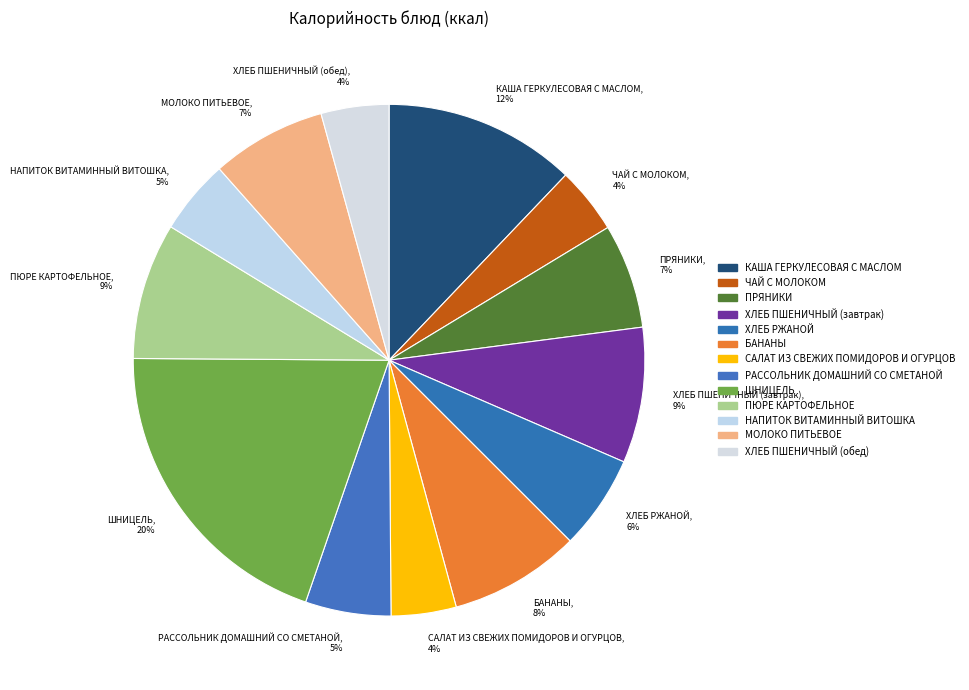

To the nearest percent, what is the average slice percentage?

8%